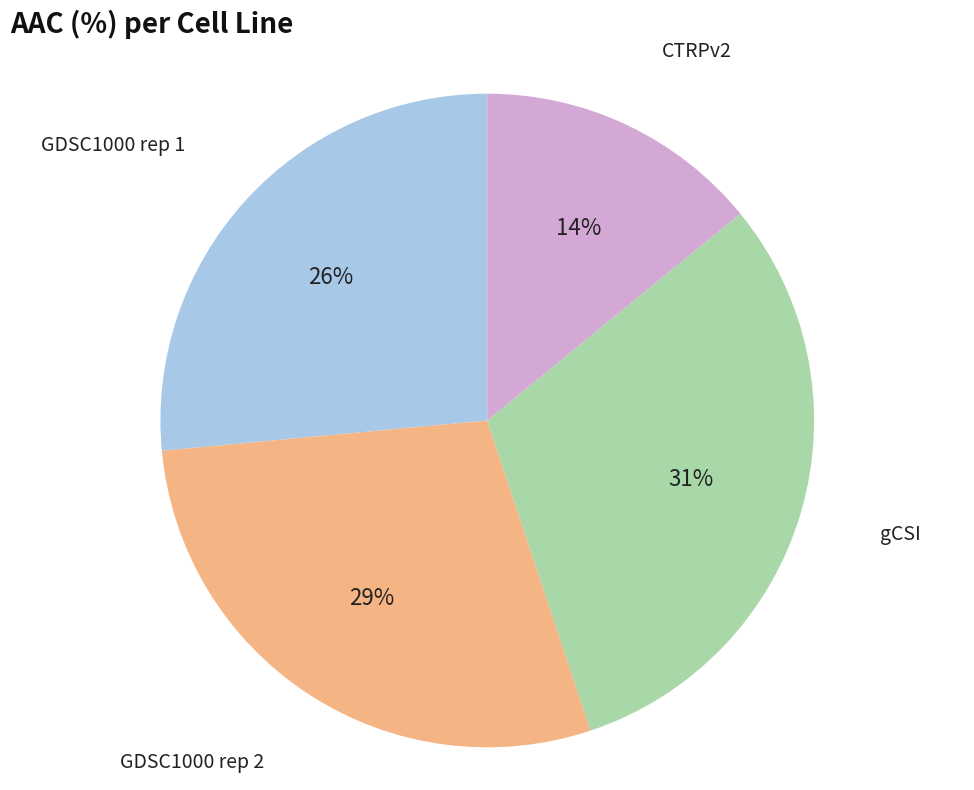

Is there a majority slice in this chart?

No